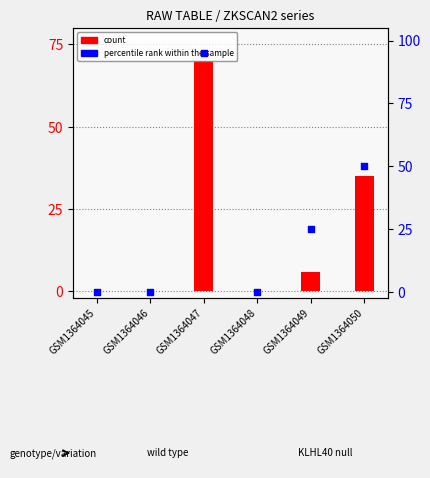

What are all the series names shown in the legend?

count, percentile rank within the sample